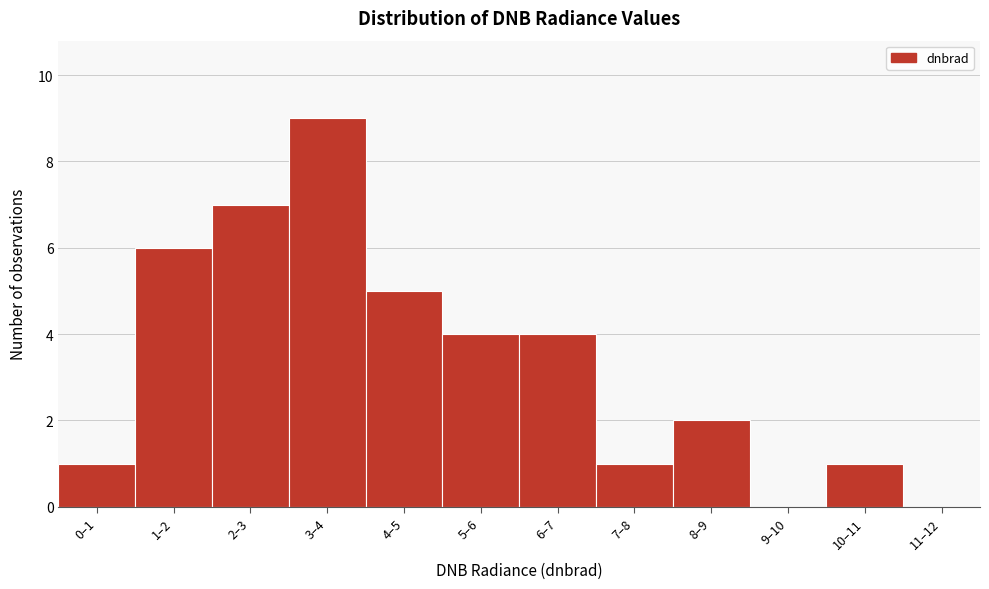

Reading left to right, what are all the values shown in this chart?

0–1=1	1–2=6	2–3=7	3–4=9	4–5=5	5–6=4	6–7=4	7–8=1	8–9=2	9–10=0	10–11=1	11–12=0